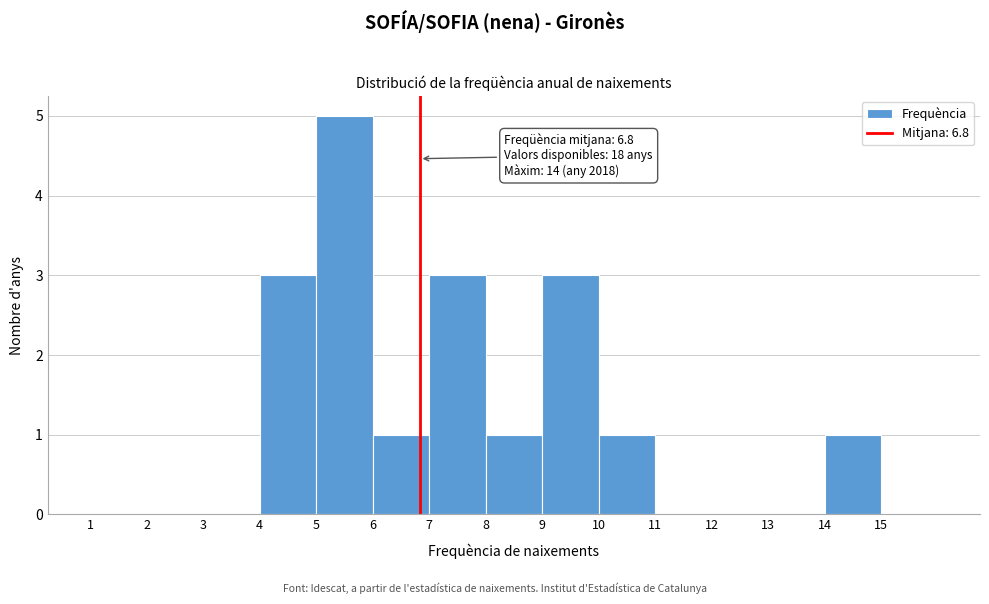

Over which range of the x-axis is the bar tallest?

5 to 6